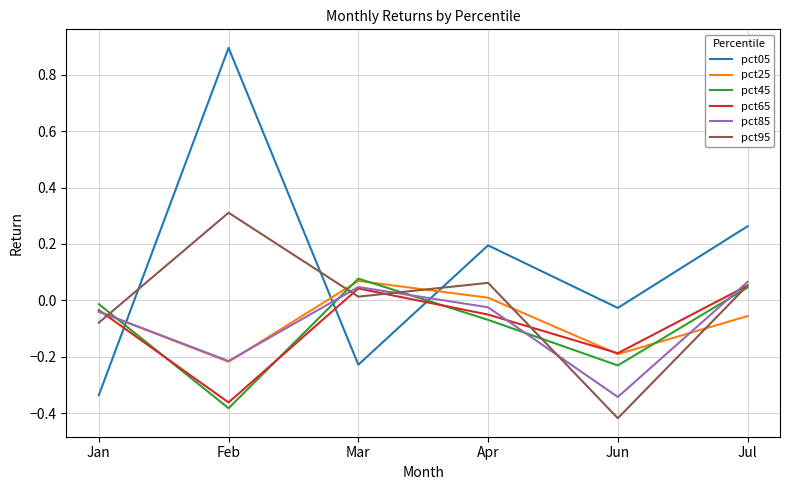

Which series has the largest range (max minus min)?

pct05